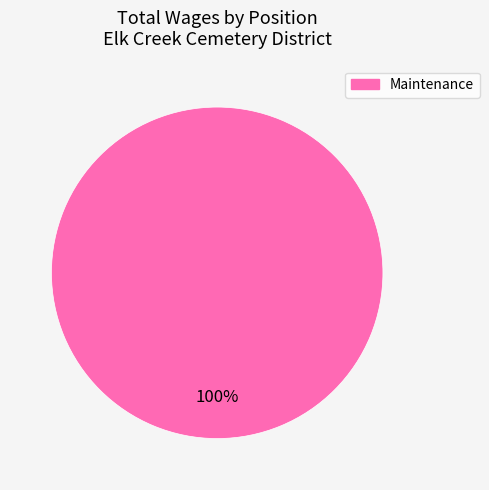

Count the number of slices in the pie.

1